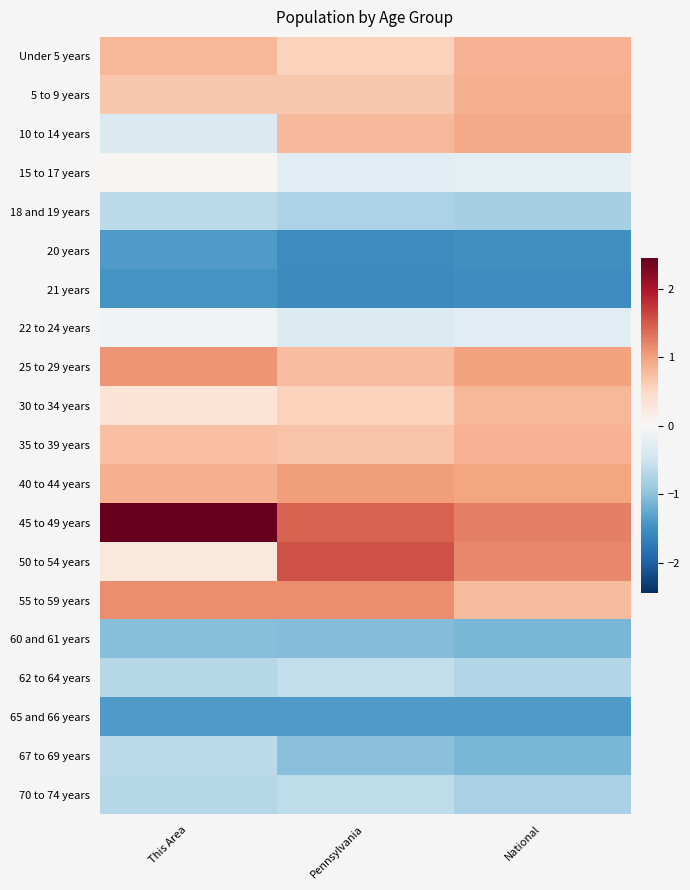

Reading left to right, list all the values displayed in this chart.

Under 5 years: This Area=0.8	Pennsylvania=0.6	National=0.9
5 to 9 years: This Area=0.7	Pennsylvania=0.7	National=0.9
10 to 14 years: This Area=-0.4	Pennsylvania=0.8	National=0.9
15 to 17 years: This Area=0.1	Pennsylvania=-0.3	National=-0.2
18 and 19 years: This Area=-0.6	Pennsylvania=-0.8	National=-0.8
20 years: This Area=-1.4	Pennsylvania=-1.5	National=-1.5
21 years: This Area=-1.5	Pennsylvania=-1.6	National=-1.5
22 to 24 years: This Area=-0.1	Pennsylvania=-0.3	National=-0.3
25 to 29 years: This Area=1.1	Pennsylvania=0.8	National=1.0
30 to 34 years: This Area=0.3	Pennsylvania=0.6	National=0.8
35 to 39 years: This Area=0.7	Pennsylvania=0.7	National=0.9
40 to 44 years: This Area=0.9	Pennsylvania=1.0	National=1.0
45 to 49 years: This Area=2.4	Pennsylvania=1.4	National=1.2
50 to 54 years: This Area=0.3	Pennsylvania=1.5	National=1.2
55 to 59 years: This Area=1.1	Pennsylvania=1.1	National=0.8
60 and 61 years: This Area=-1.0	Pennsylvania=-1.1	National=-1.1
62 to 64 years: This Area=-0.7	Pennsylvania=-0.6	National=-0.7
65 and 66 years: This Area=-1.4	Pennsylvania=-1.4	National=-1.4
67 to 69 years: This Area=-0.6	Pennsylvania=-1.0	National=-1.1
70 to 74 years: This Area=-0.7	Pennsylvania=-0.6	National=-0.8